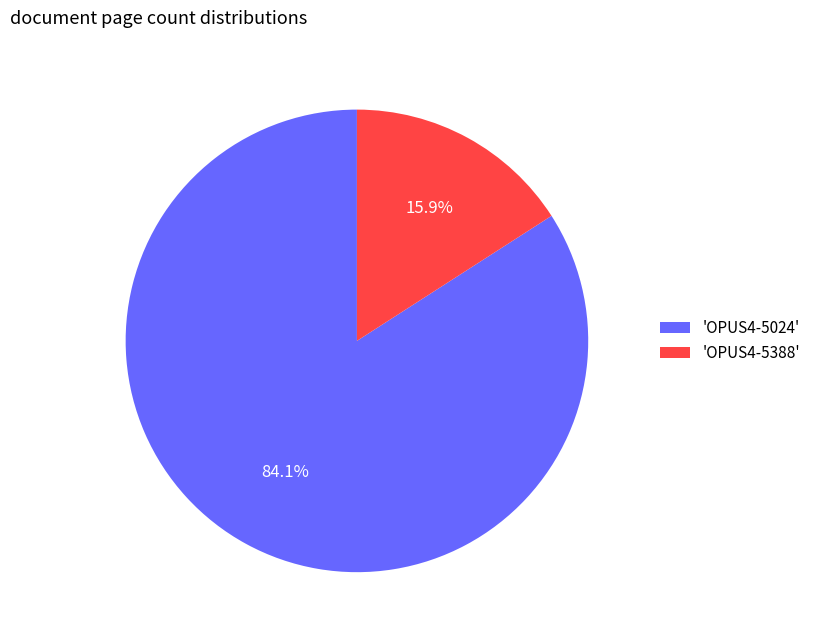

Rank the categories by value from highest to lowest.

'OPUS4-5024', 'OPUS4-5388'